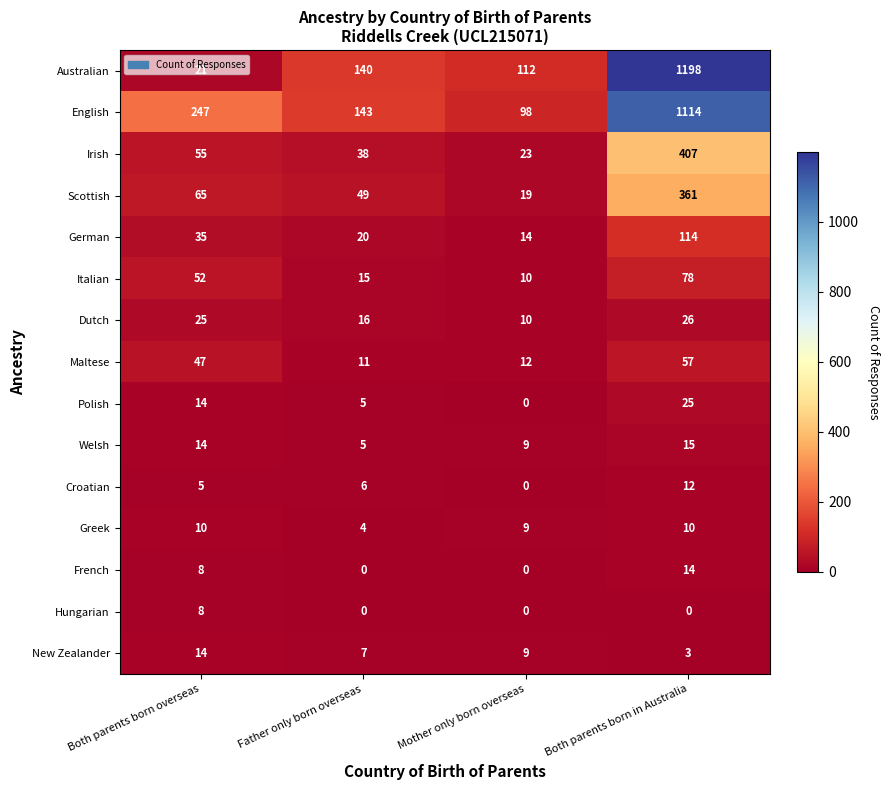

At which category is the sum across all series the highest?

Both parents born in Australia